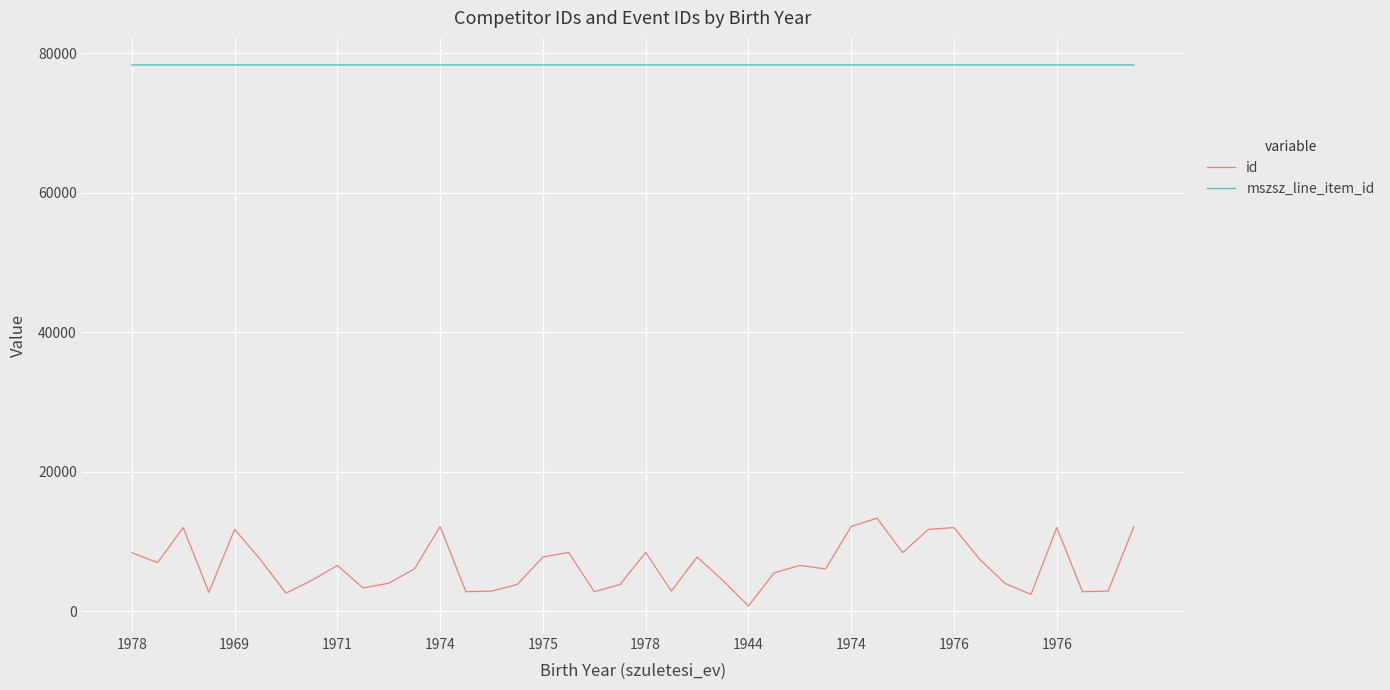

Does the chart have visible grid lines?

Yes